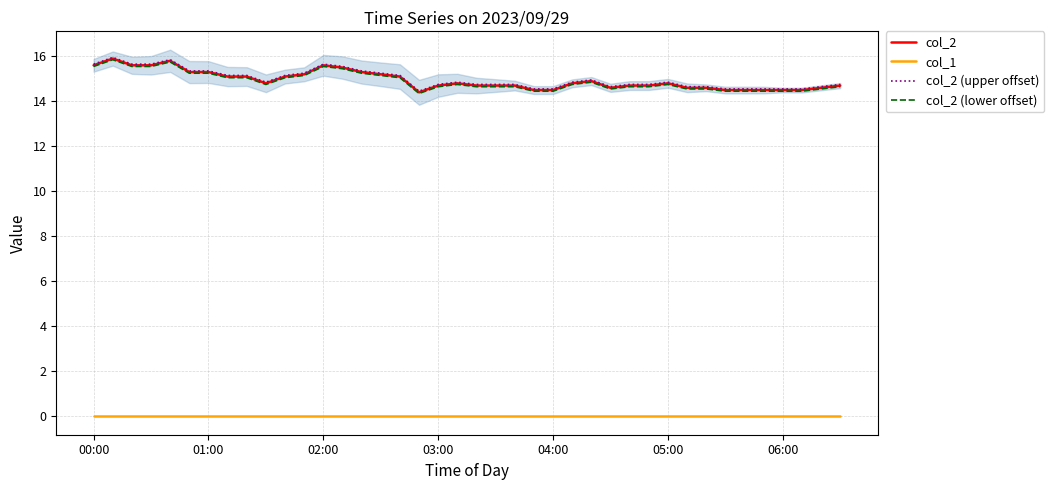

The value of col_2 at 17 is 7.5. True or false?

False